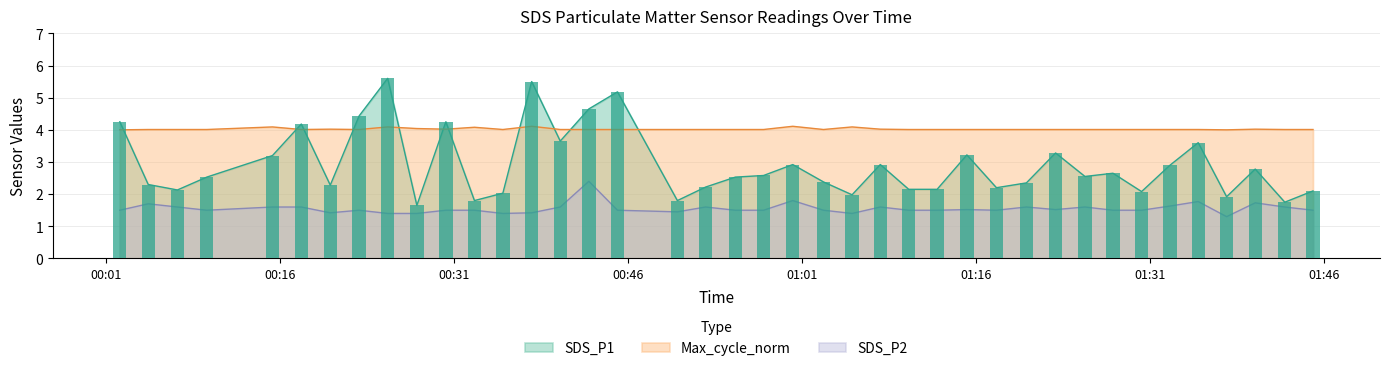

The value of SDS_P2 at 2022/08/13 01:37:37 is 1.3. True or false?

True